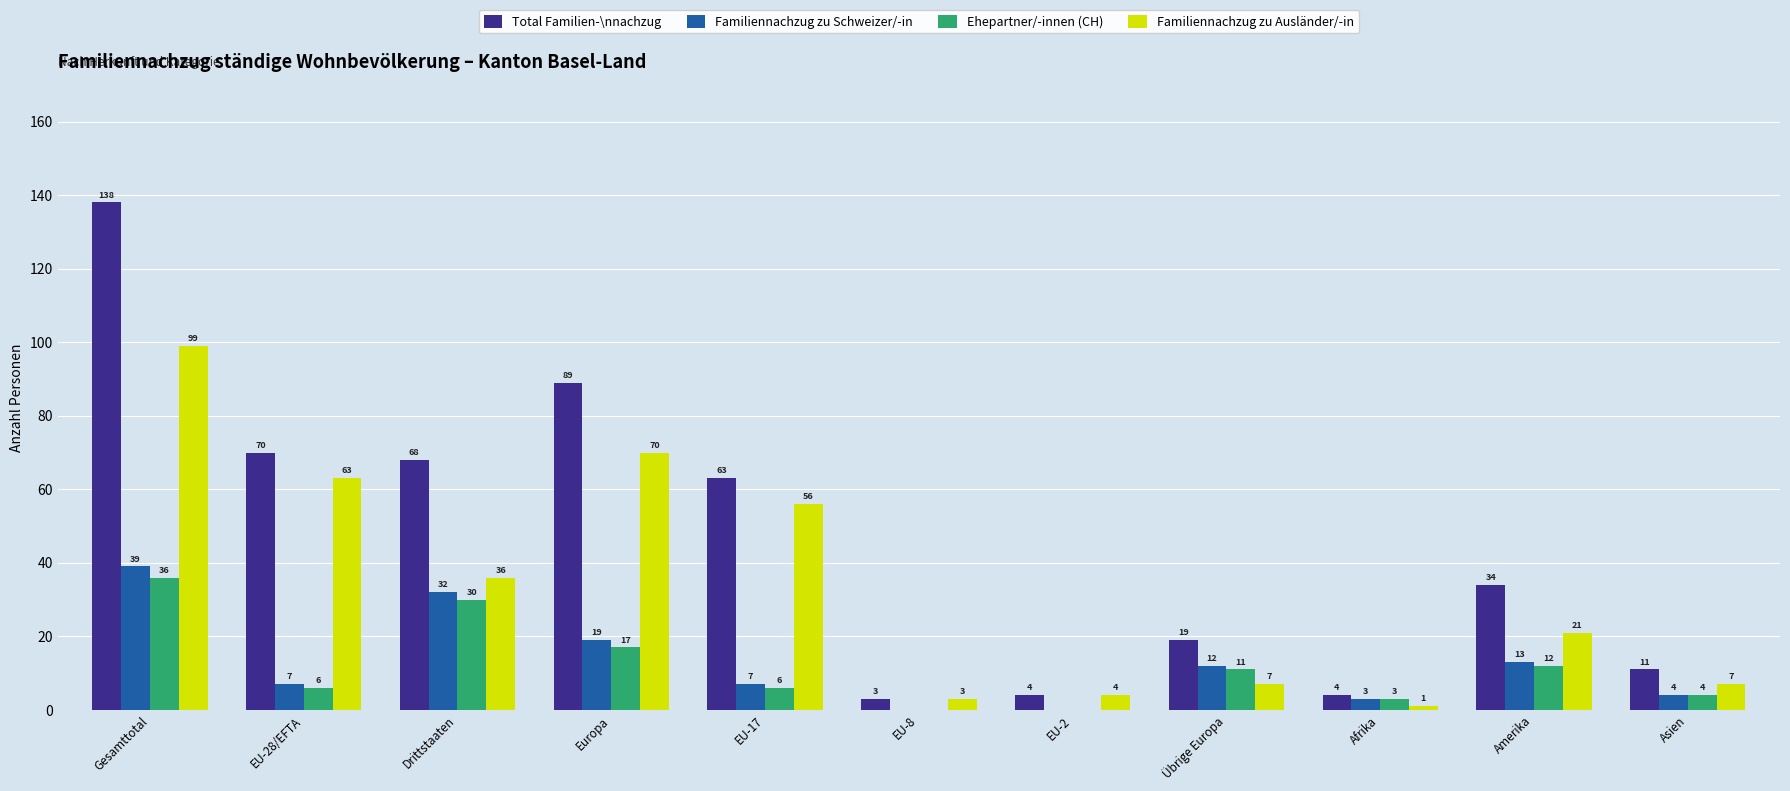

At which category is the sum across all series the highest?

Gesamttotal